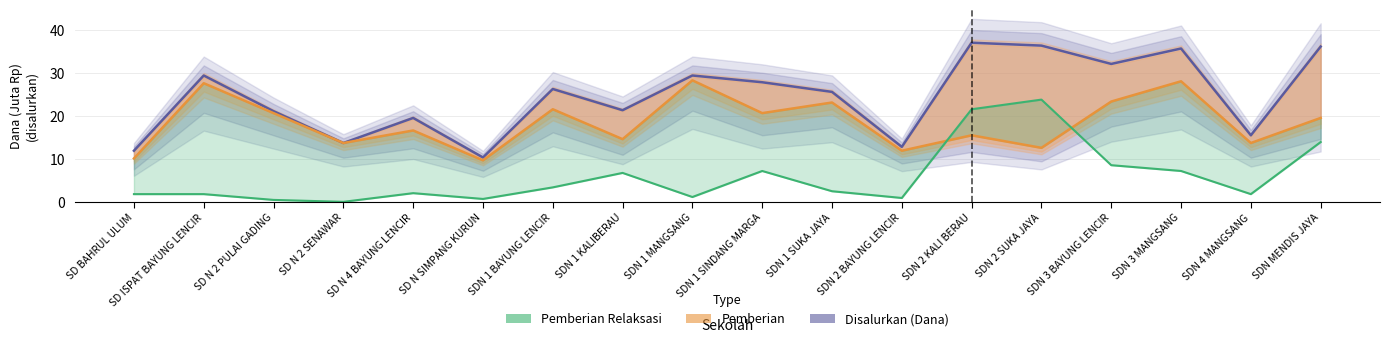

At SDN MENDIS JAYA, list the series in order from smallest to largest.

Pemberian Relaksasi, Pemberian, Disalurkan (Dana)